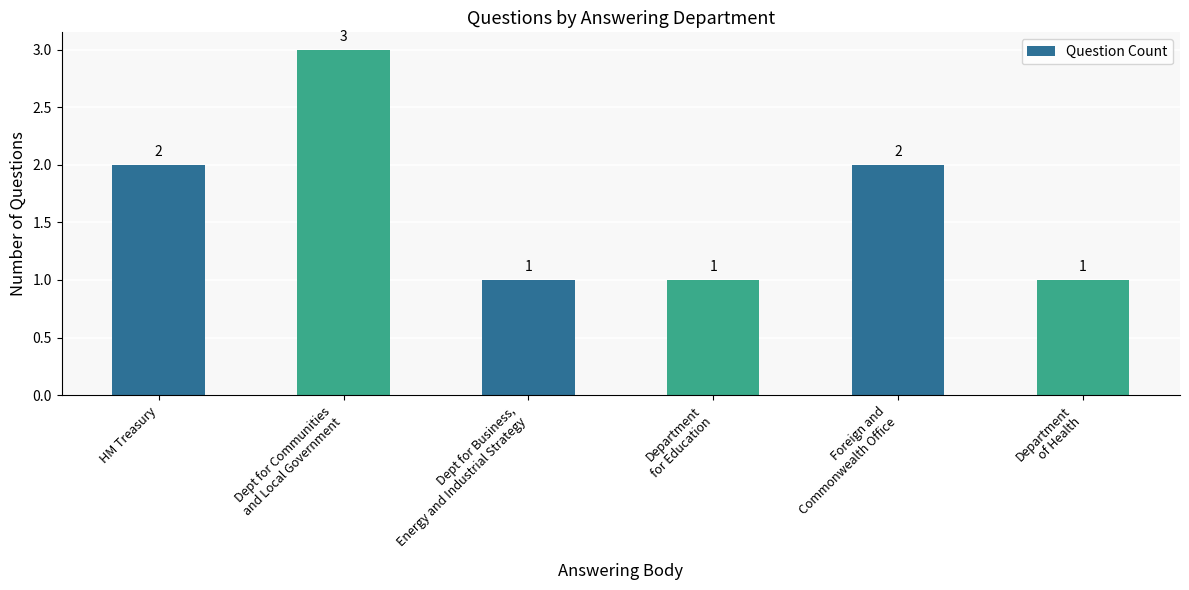

Count the number of data series in this chart.

1